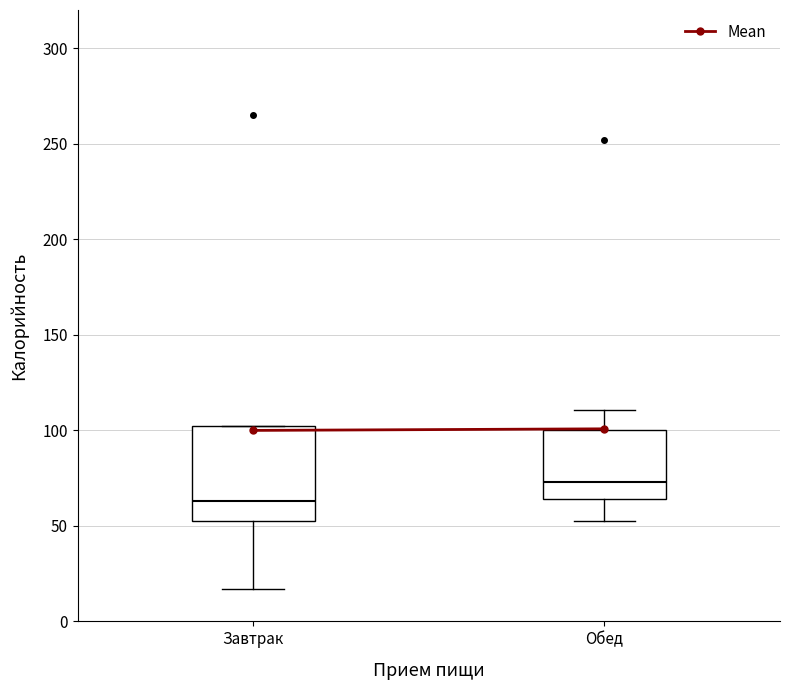

Reading left to right, read every box against the y-axis: the position of its median line, the range the box covers, and the ends of its whiskers. The values are not printed on the chart, so give them approximately, as read against the axis.

Завтрак: median 65, box 50 to 100, whiskers 15 to 100
Обед: median 75, box 65 to 100, whiskers 50 to 110